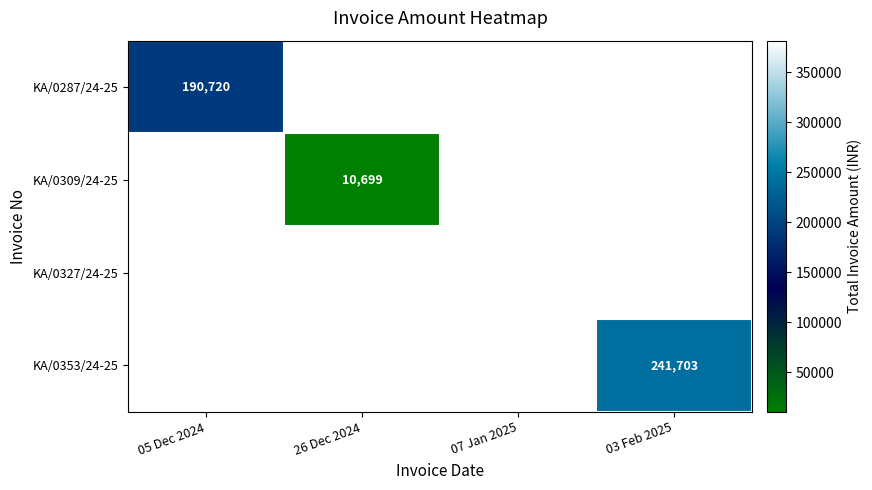

The KA/0309/24-25 series shows 10699 at 26 Dec 2024. True or false?

True